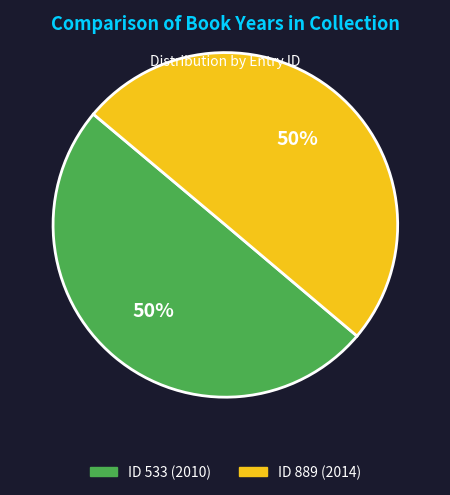

How many slices are in this pie chart?

2